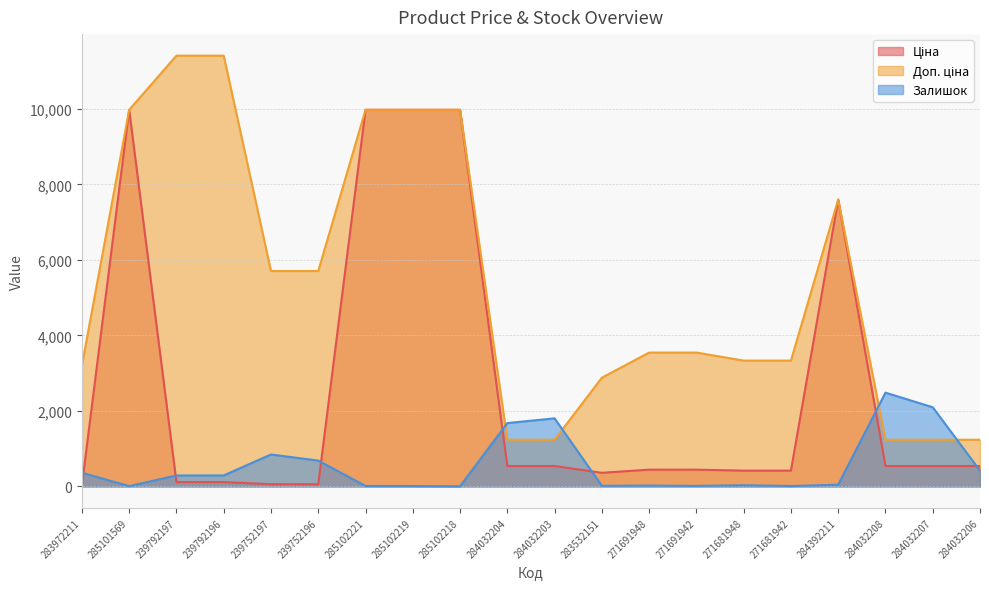

Reading left to right, list all the values displayed in this chart.

Ціна: 32.0	9975.0	114.1	114.1	57.0	57.0	9975.0	9975.0	9975.0	539.0	539.0	359.9	443.1	443.1	416.6	416.6	7596.5	539.0	539.0	539.0
Доп. ціна: 3205.0	9975.0	11410.0	11410.0	5705.0	5705.0	9975.0	9975.0	9975.0	1235.4	1235.4	2878.8	3545.0	3545.0	3332.5	3332.5	7596.5	1235.4	1235.4	1235.4
Залишок: 360.0	7.0	289.0	290.0	845.0	683.0	11.0	9.0	3.0	1677.0	1802.0	15.0	22.0	13.0	30.0	10.0	44.0	2483.0	2096.0	417.0